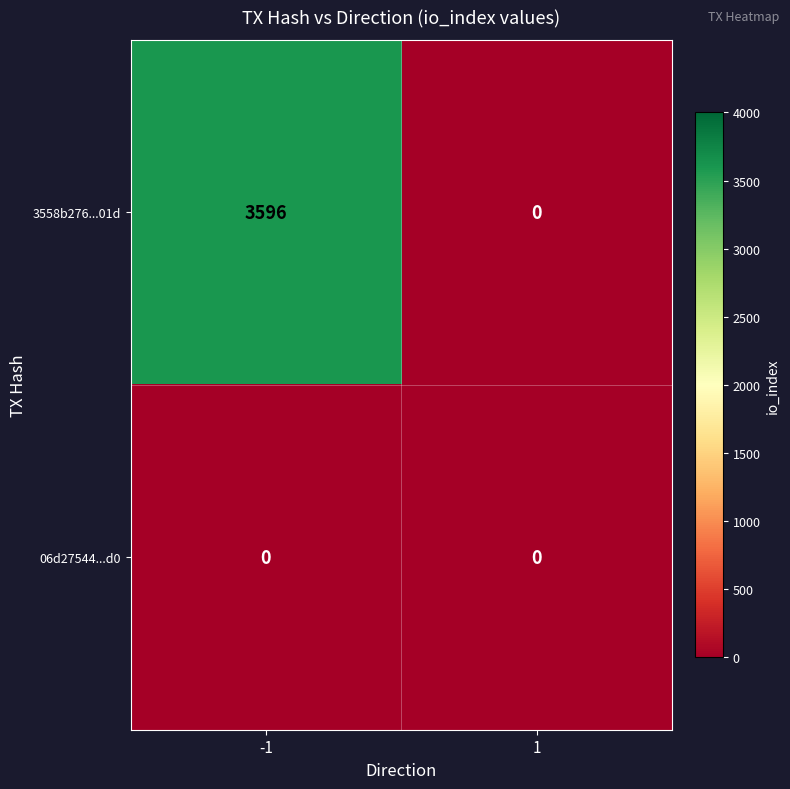

Rank the series at -1 from lowest to highest value.

06d27544...d0, 3558b276...01d